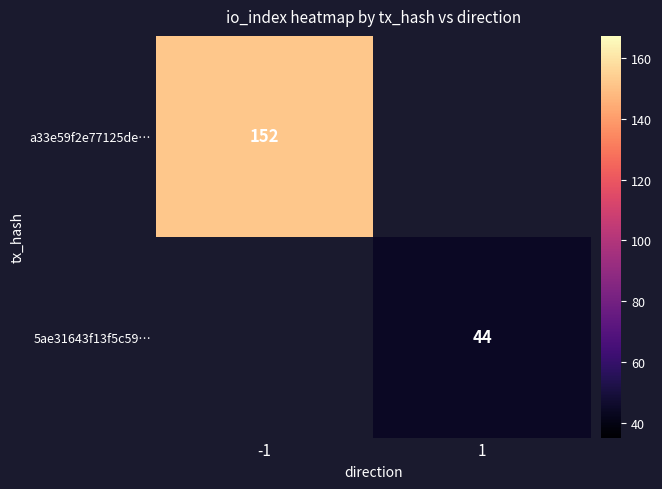

The 5ae31643f13f5c59… series shows 44 at 1. True or false?

True